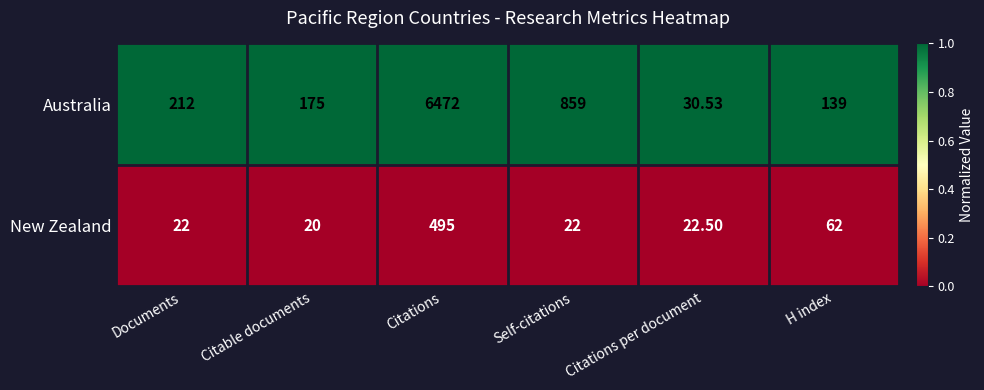

Rank the series by their average value, from highest to lowest.

Australia, New Zealand